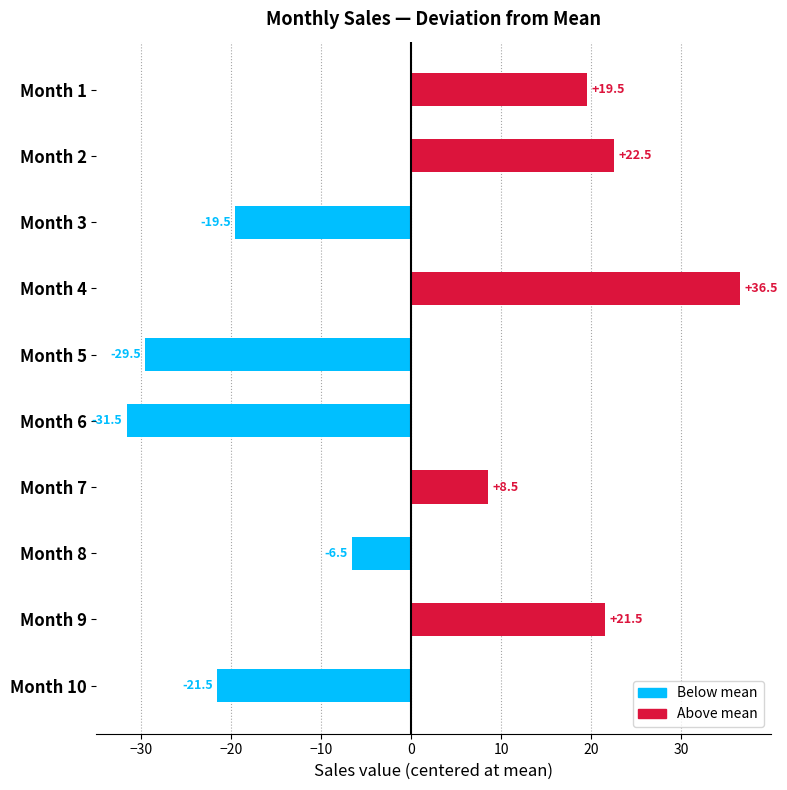

What is the greatest value displayed?

36.5